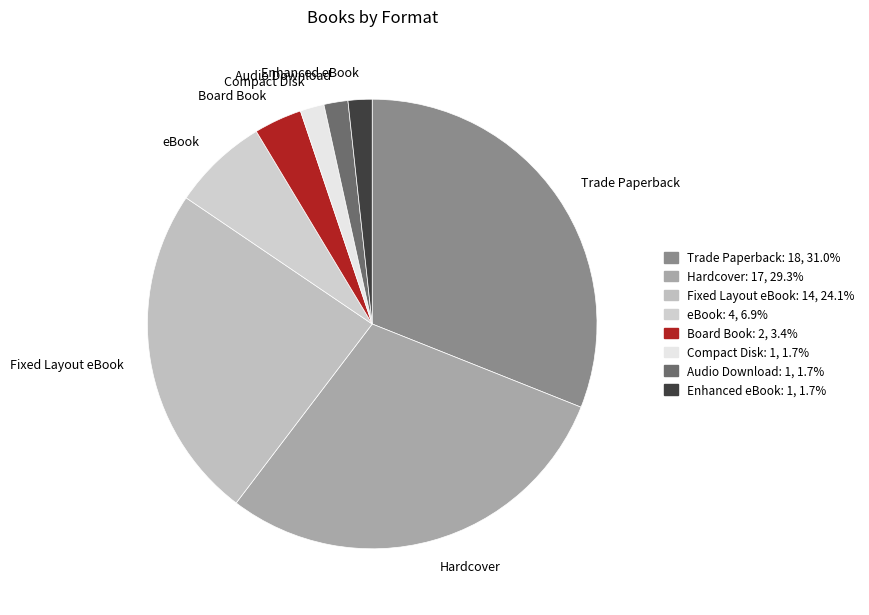

Is the sum of eBook and Compact Disk greater than half?

No